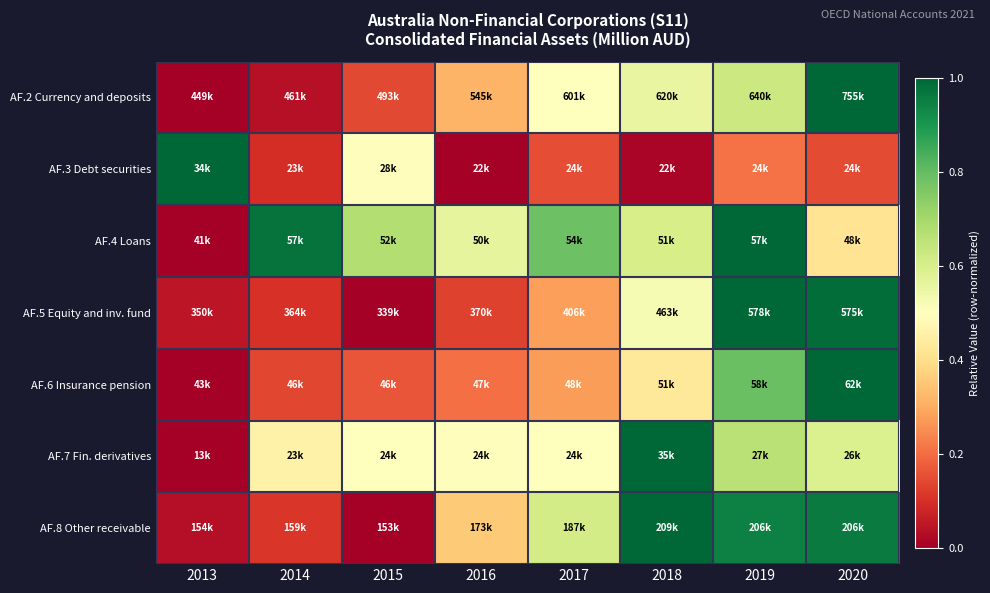

Which series has the widest spread of values?

AF.2 Currency and deposits